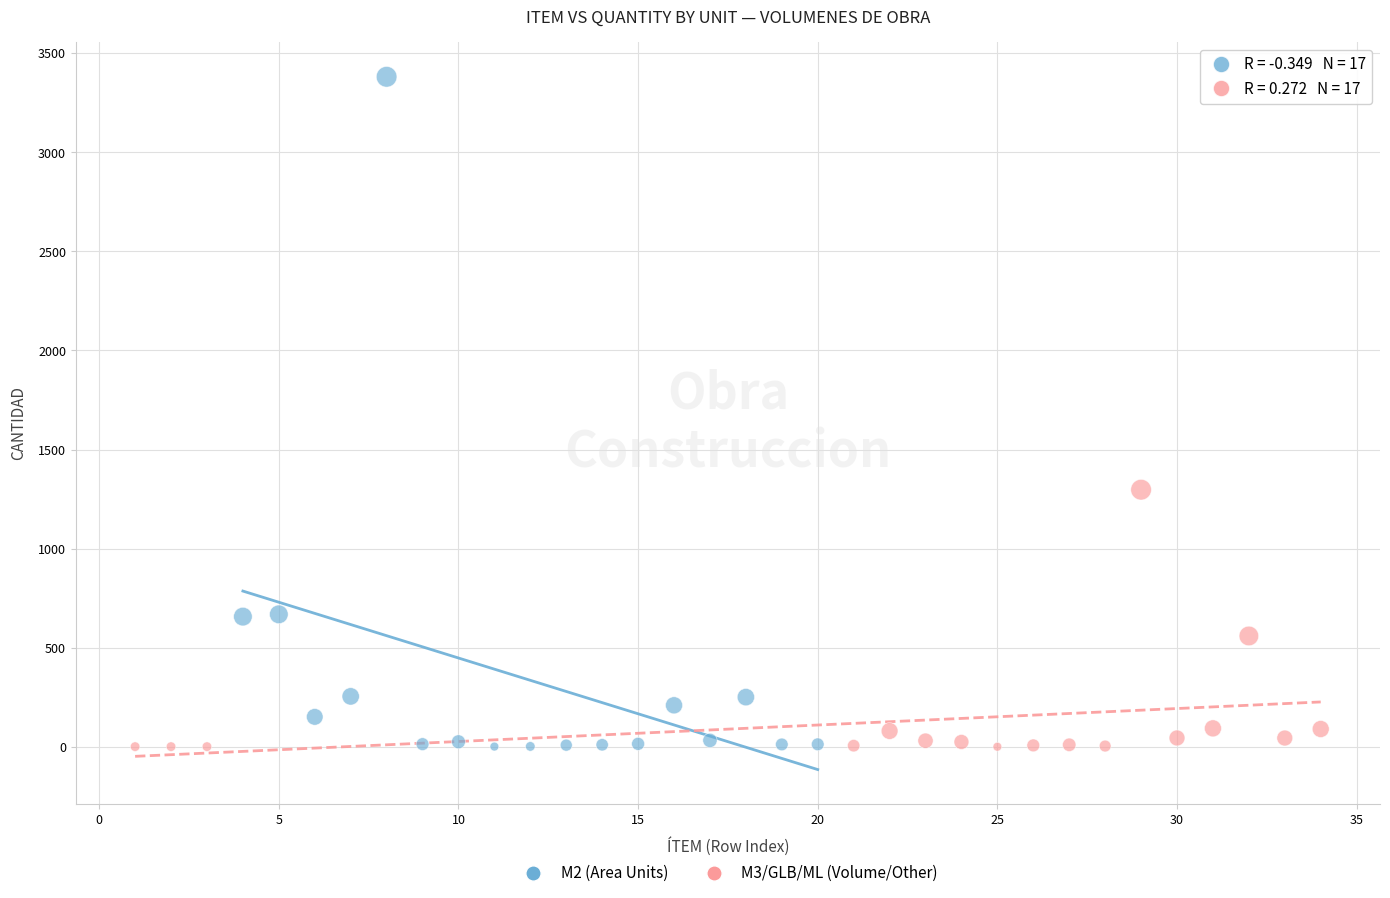

Which series reaches the maximum Y coordinate?

M2 (Area Units)